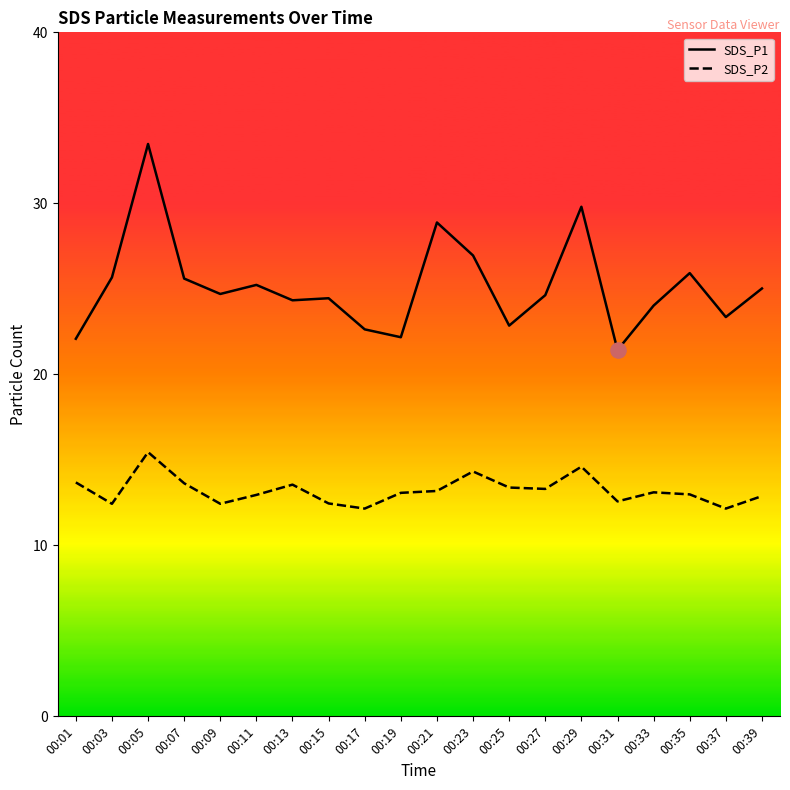

Which series has the largest Y range (max minus min)?

SDS_P1